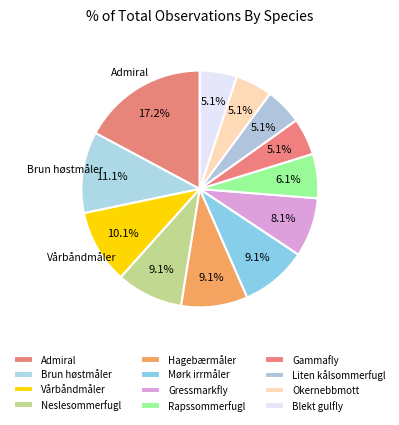

How many segments does this pie chart have?

12